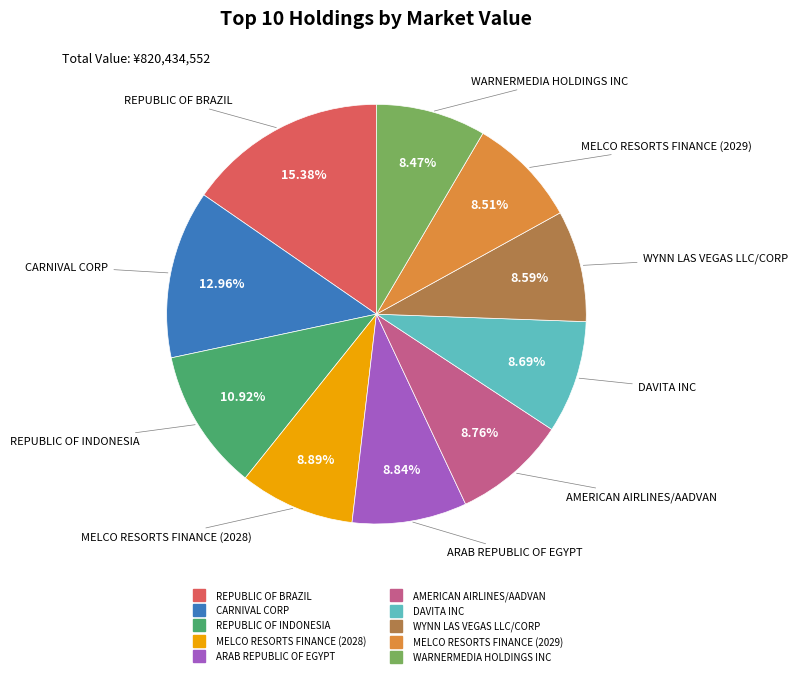

Count the number of slices in the pie.

10